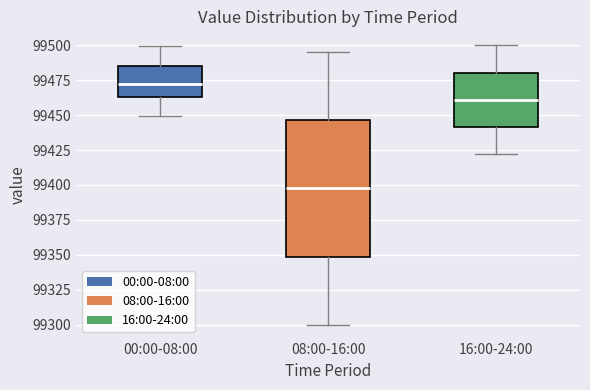

Where is the lower edge of the box for 16:00-24:00 on the y-axis? The values are not printed on the chart, so give them approximately, as read against the axis.

99440